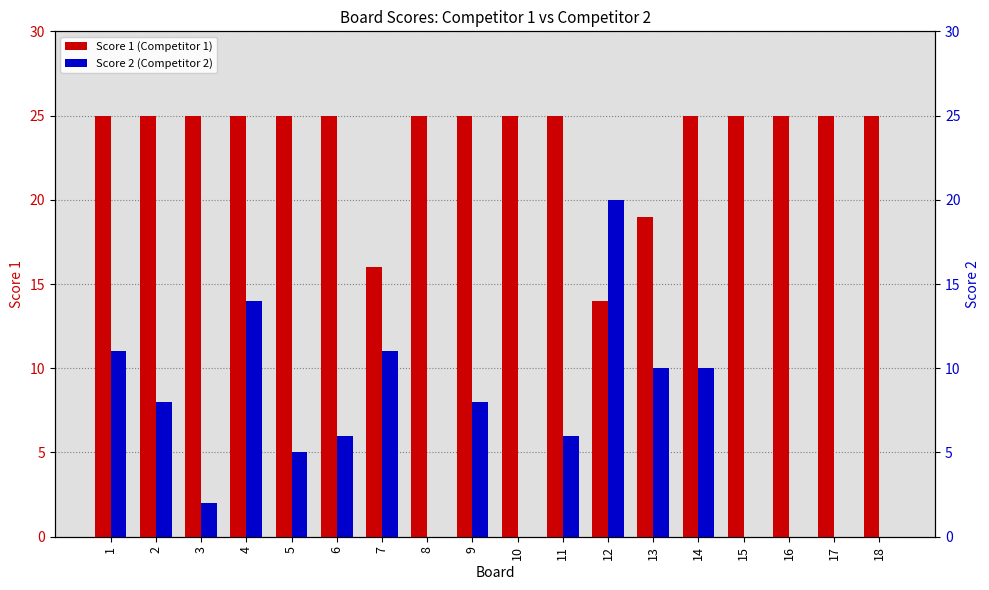

Reading right to left, what are all the values shown in this chart?

Score 1 (Competitor 1): 25	25	25	25	25	19	14	25	25	25	25	16	25	25	25	25	25	25
Score 2 (Competitor 2): 0	0	0	0	10	10	20	6	0	8	0	11	6	5	14	2	8	11